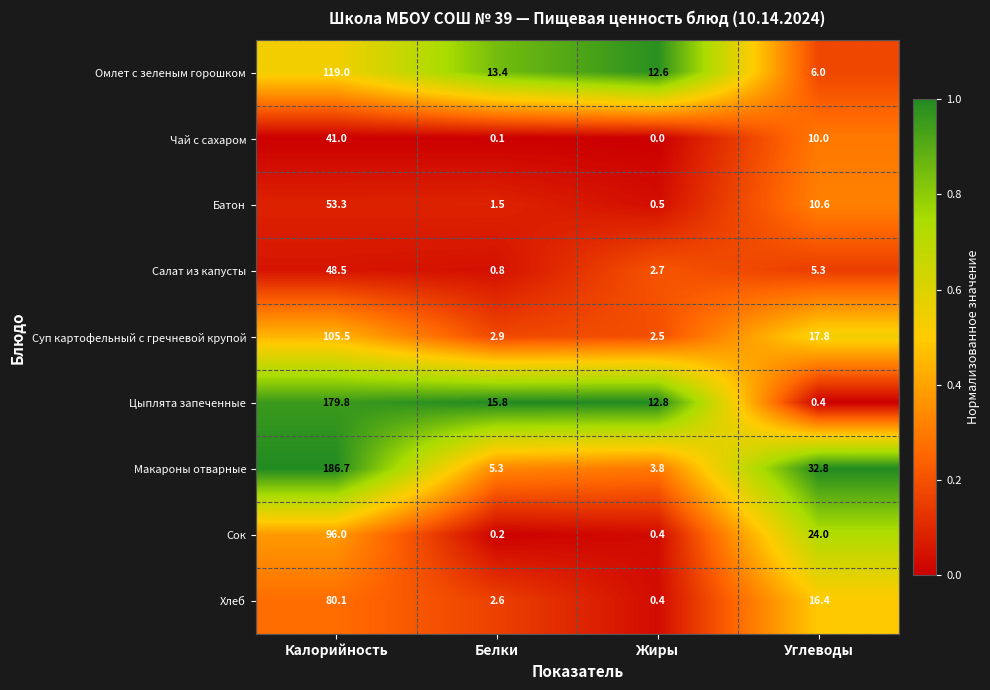

Where does the Хлеб series first go above 16?

Калорийность